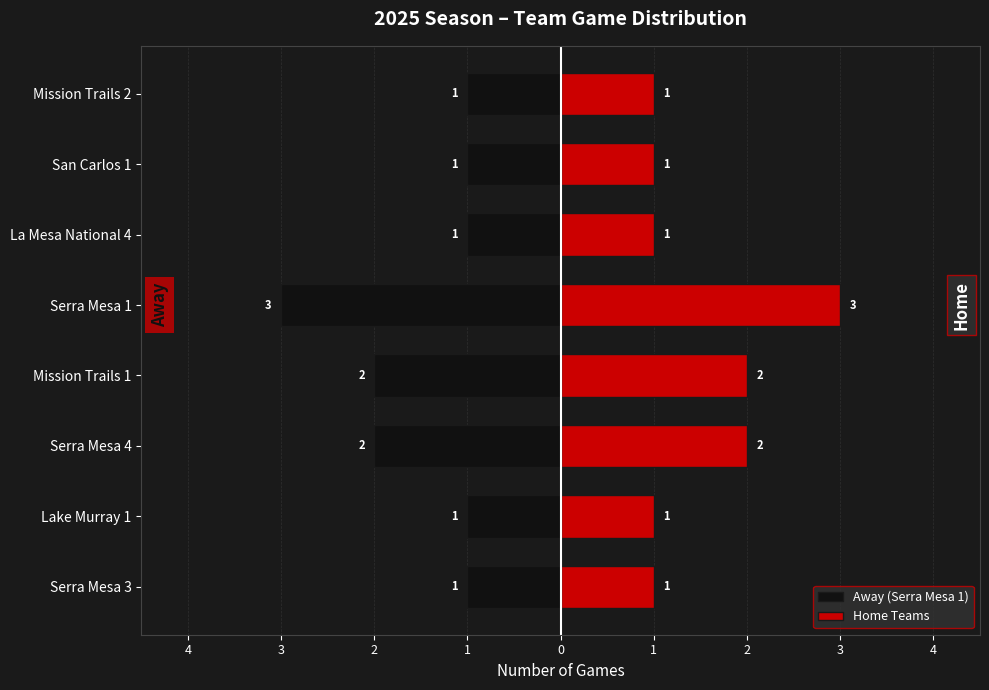

Is the value of Home Teams at Serra Mesa 3 greater than the value of Away (Serra Mesa 1) at San Carlos 1?

Yes